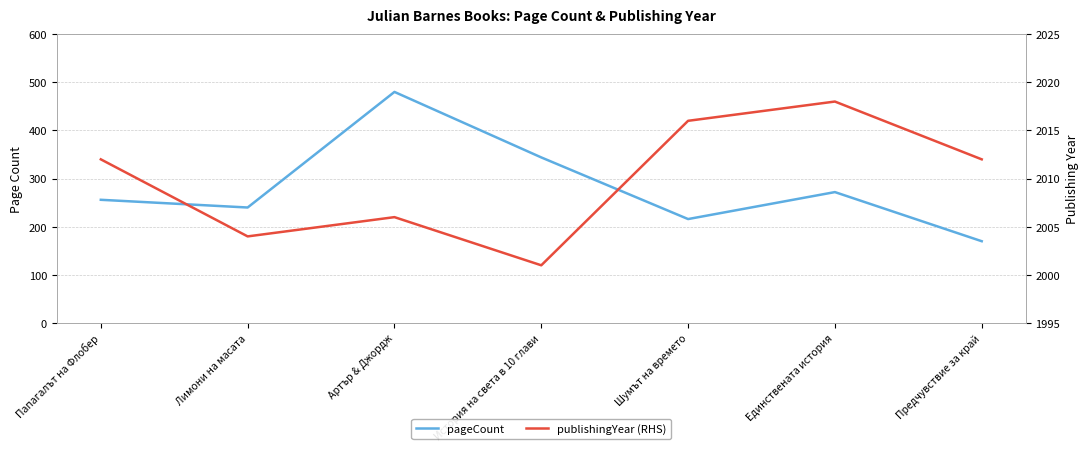

Rank the series at Лимони на масата from highest to lowest value.

publishingYear, pageCount